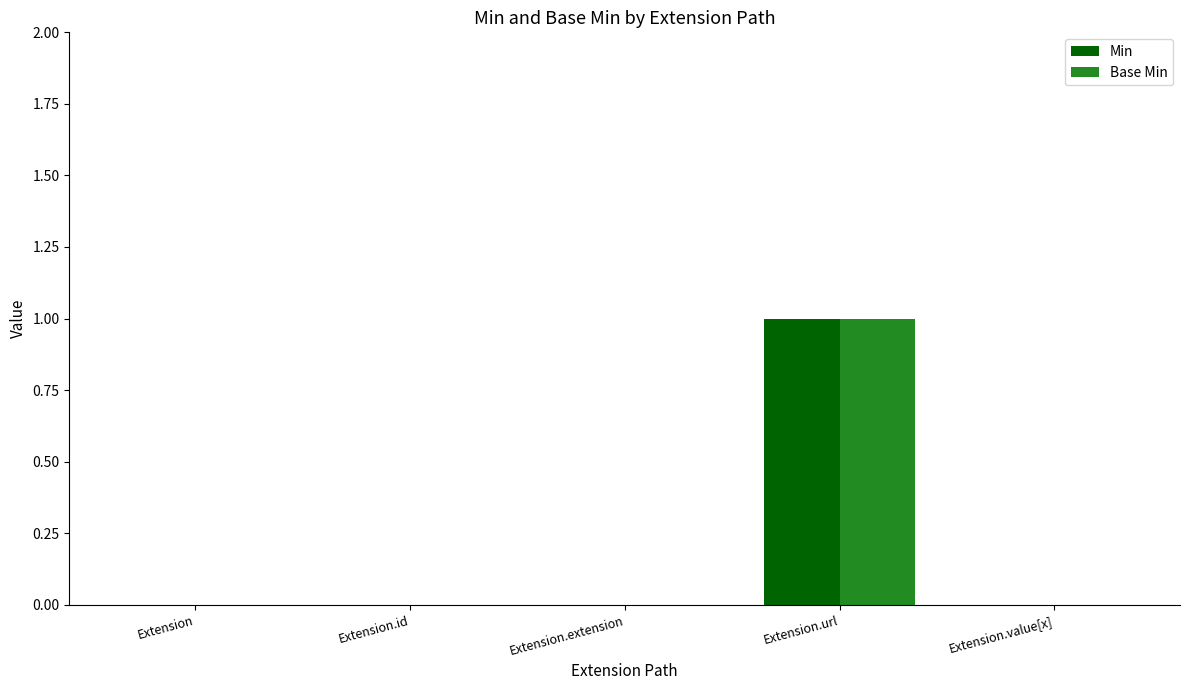

True or false: Min has a value of -1 at Extension.

False